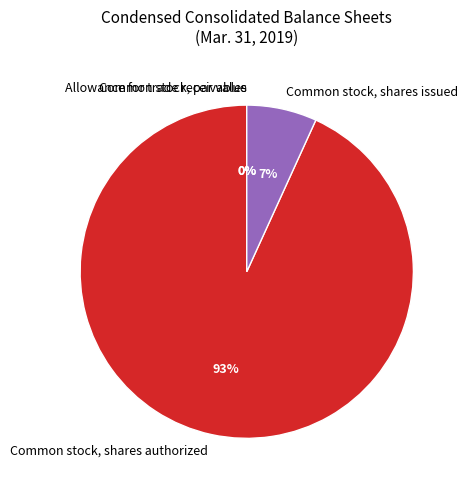

To the nearest percent, what is the combined percentage of Common stock, shares authorized and Common stock, shares issued?

100%